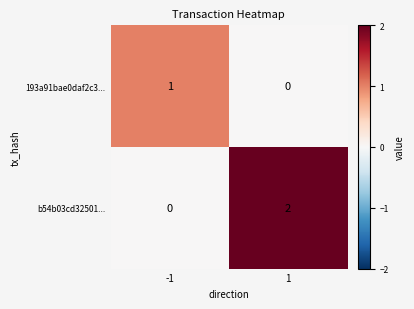

At 1, list the series in order from smallest to largest.

193a91bae0daf2c3..., b54b03cd32501...